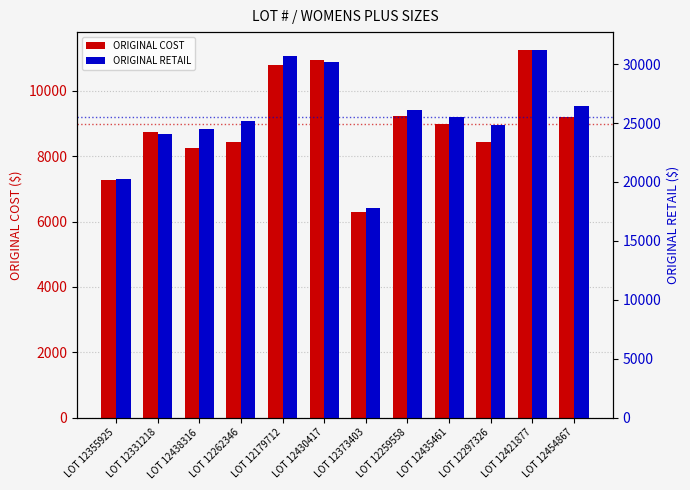

The ORIGINAL COST series shows 9229.9 at LOT 12259558. True or false?

True